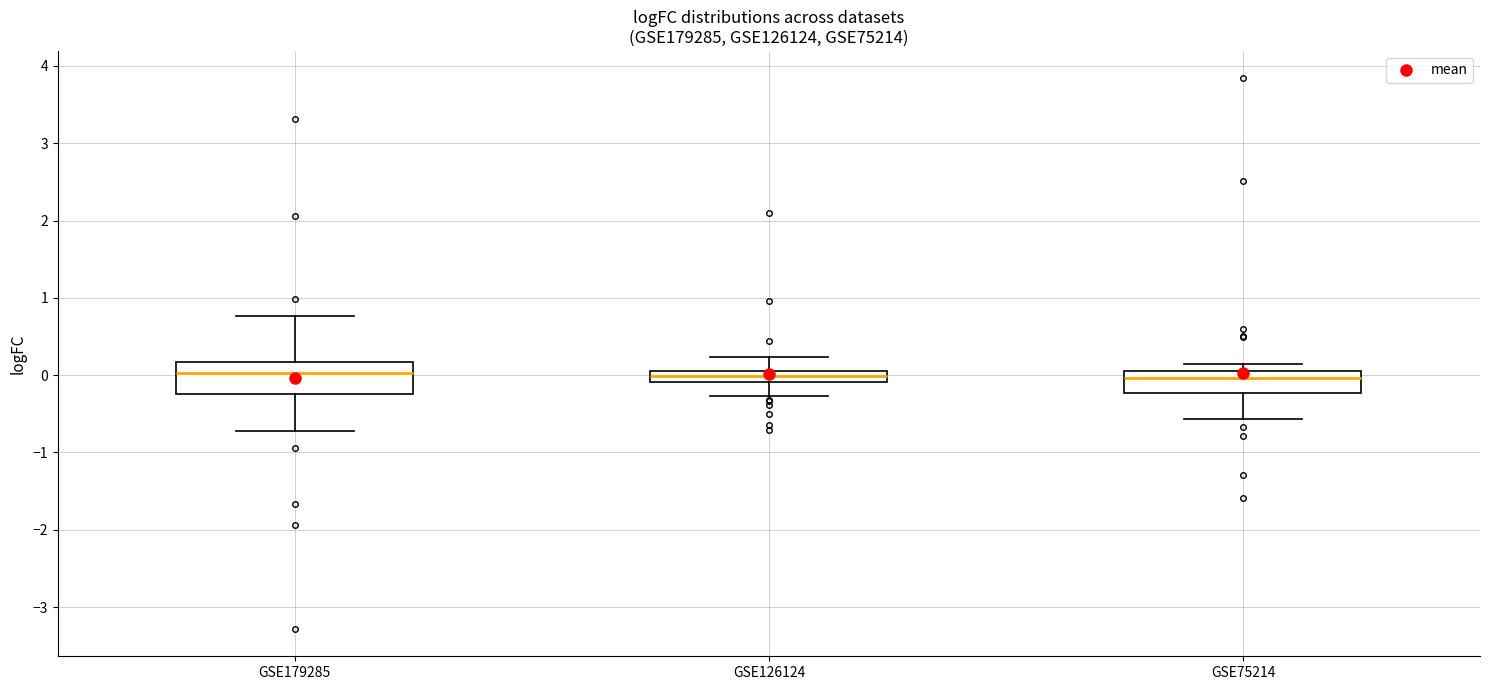

Where is the lower edge of the box for GSE75214 on the y-axis? The values are not printed on the chart, so give them approximately, as read against the axis.

-0.2